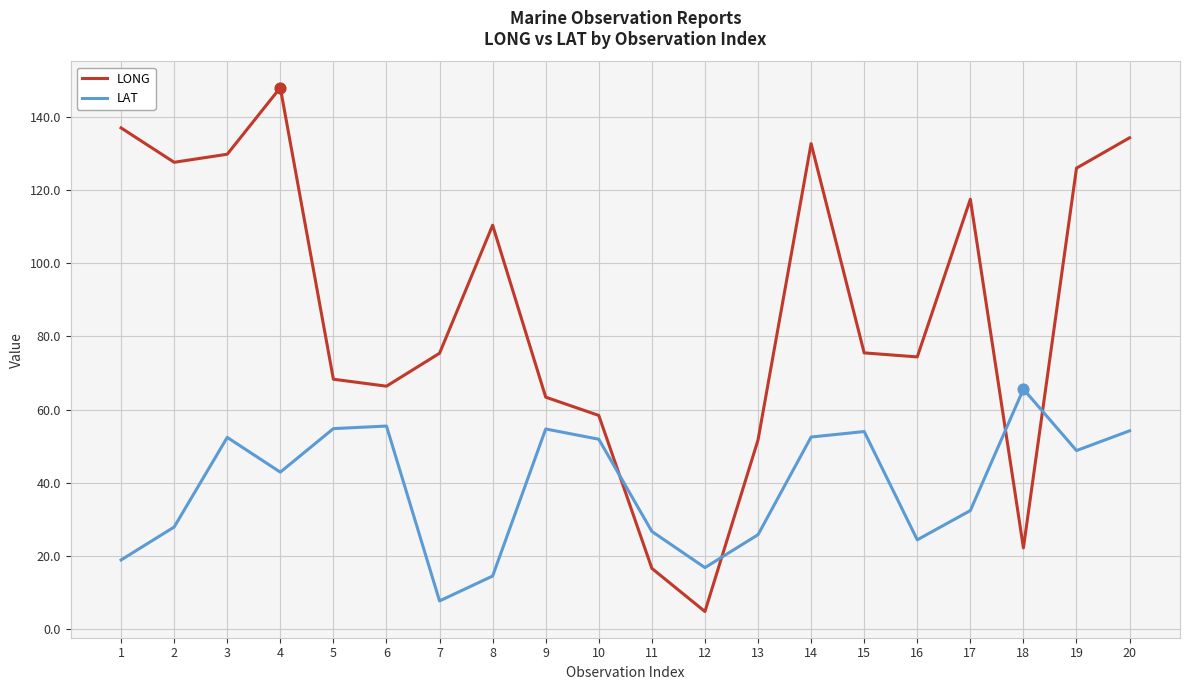

What is the spread (max minus min) of values at 1?

118.1